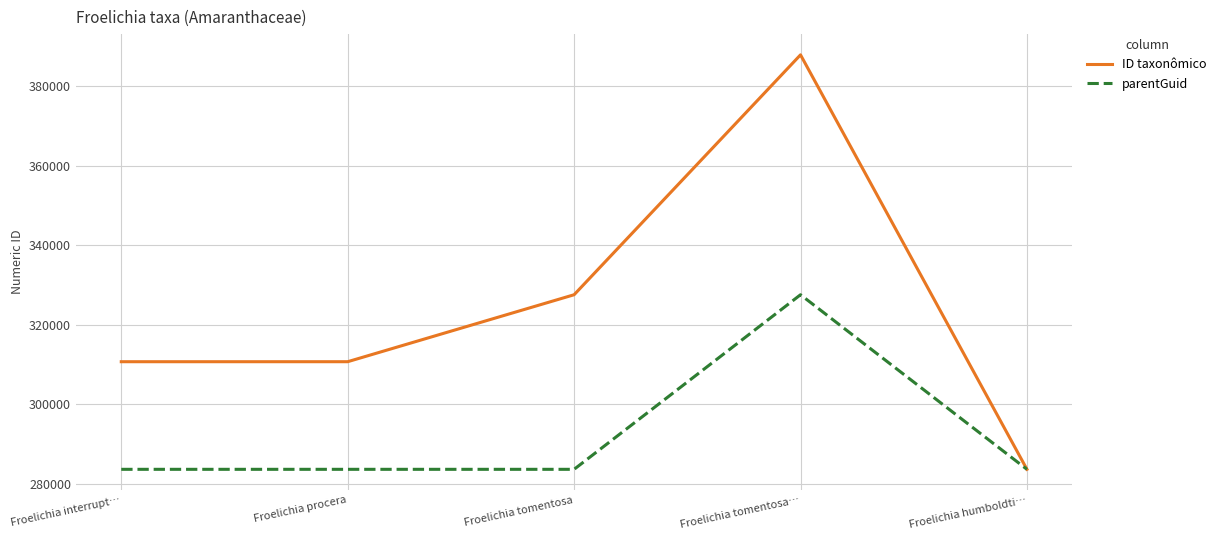

What is the sum of the ID taxonômico values at Froelichia humboldti… and Froelichia interrupt…?

594388